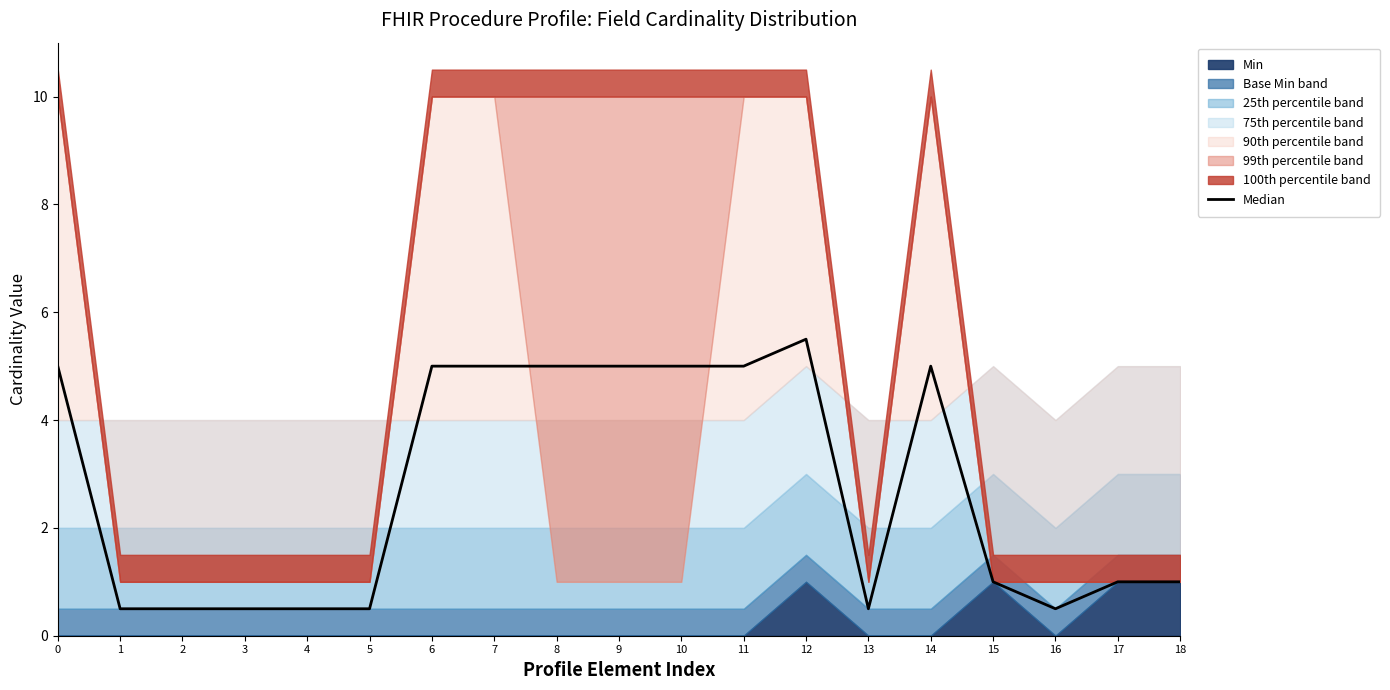

What is the value of the 10th point from the left?

5.0